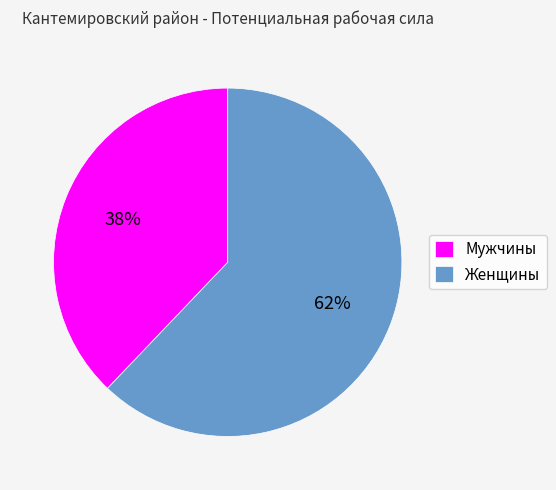

How many segments does this pie chart have?

2